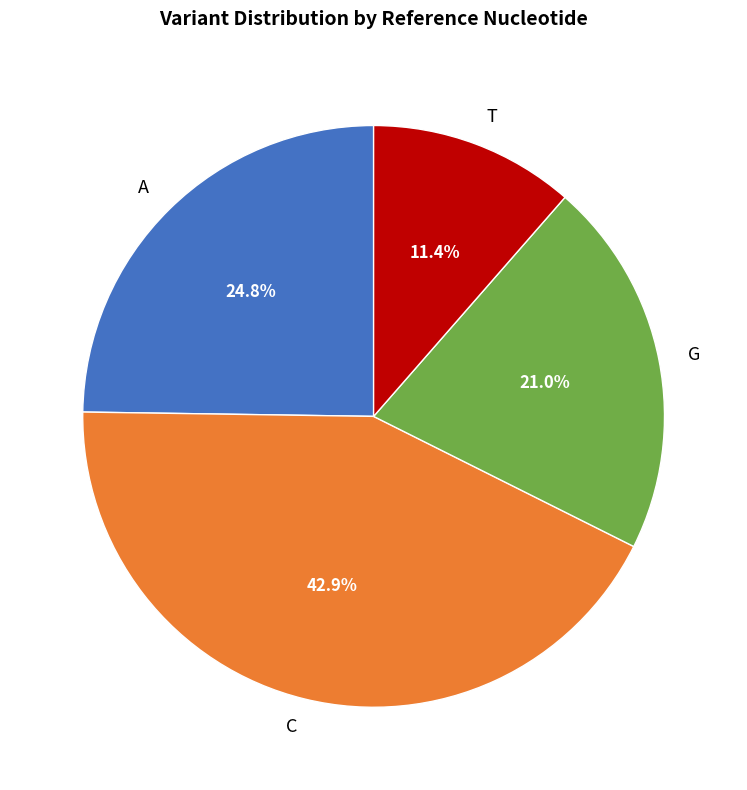

Is there any slice that represents more than half of the pie?

No